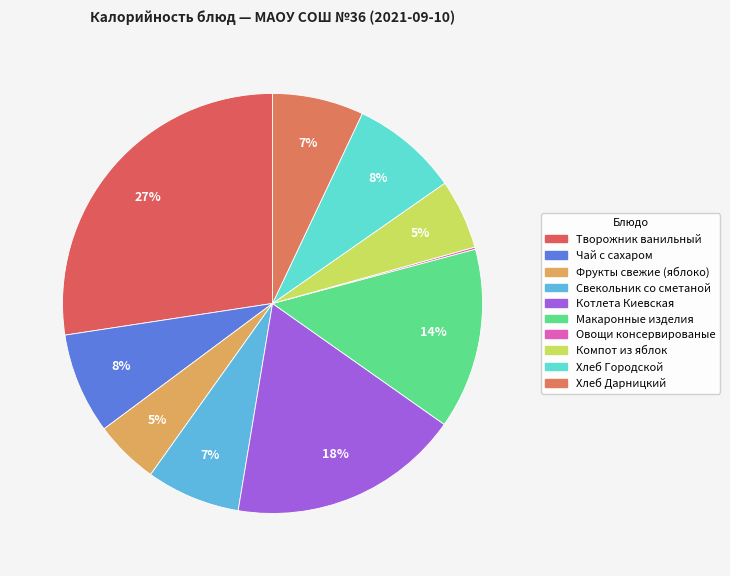

To the nearest percent, what is the difference between the largest and smallest slice percentages?

27%